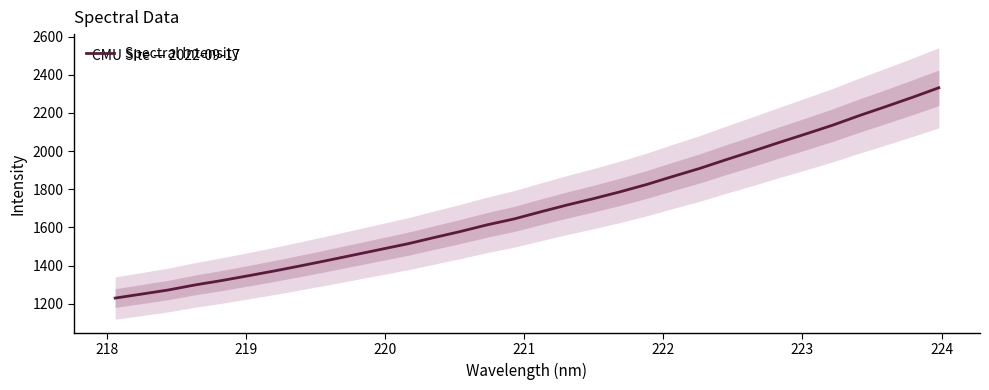

What is the lowest value of the Spectral Intensity series?

1230.4